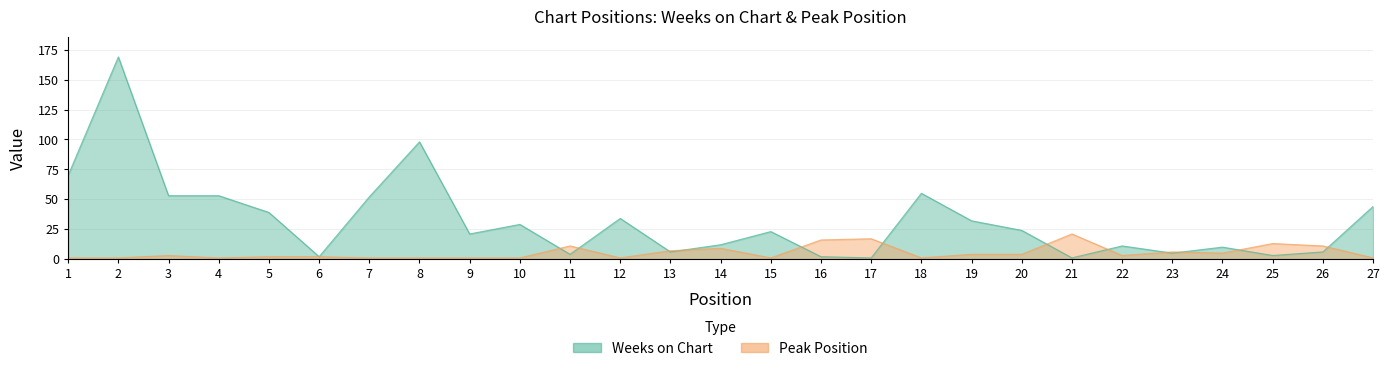

Rank the categories by Weeks on Chart value from lowest to highest.

17, 21, 6, 16, 25, 11, 23, 13, 26, 24, 22, 14, 9, 15, 20, 10, 19, 12, 5, 27, 7, 3, 4, 18, 1, 8, 2